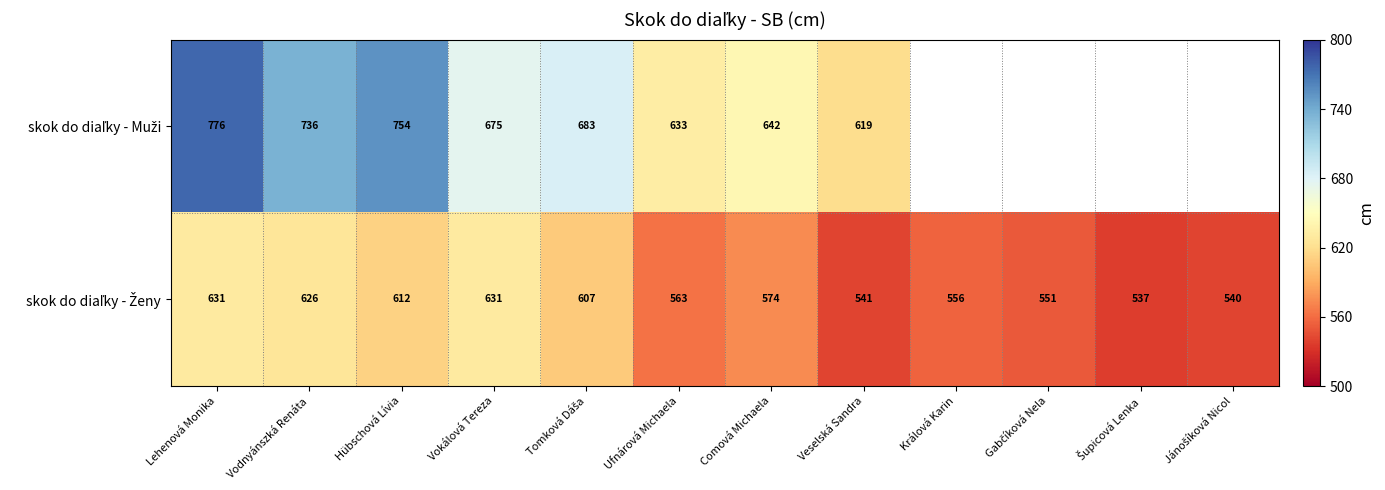

What is the average value of the skok do diaľky - Ženy series?

580.8